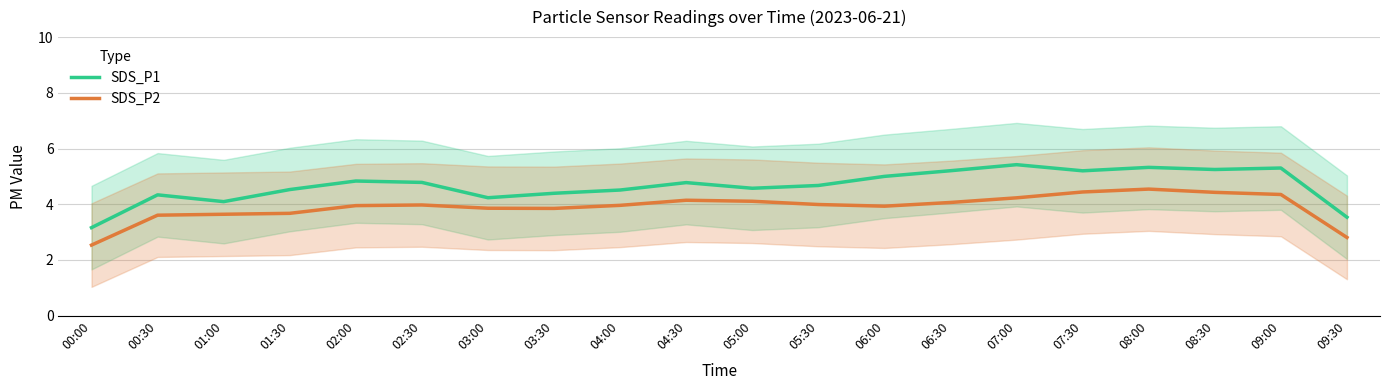

How many interior local peaks does the SDS_P2 series have?

3